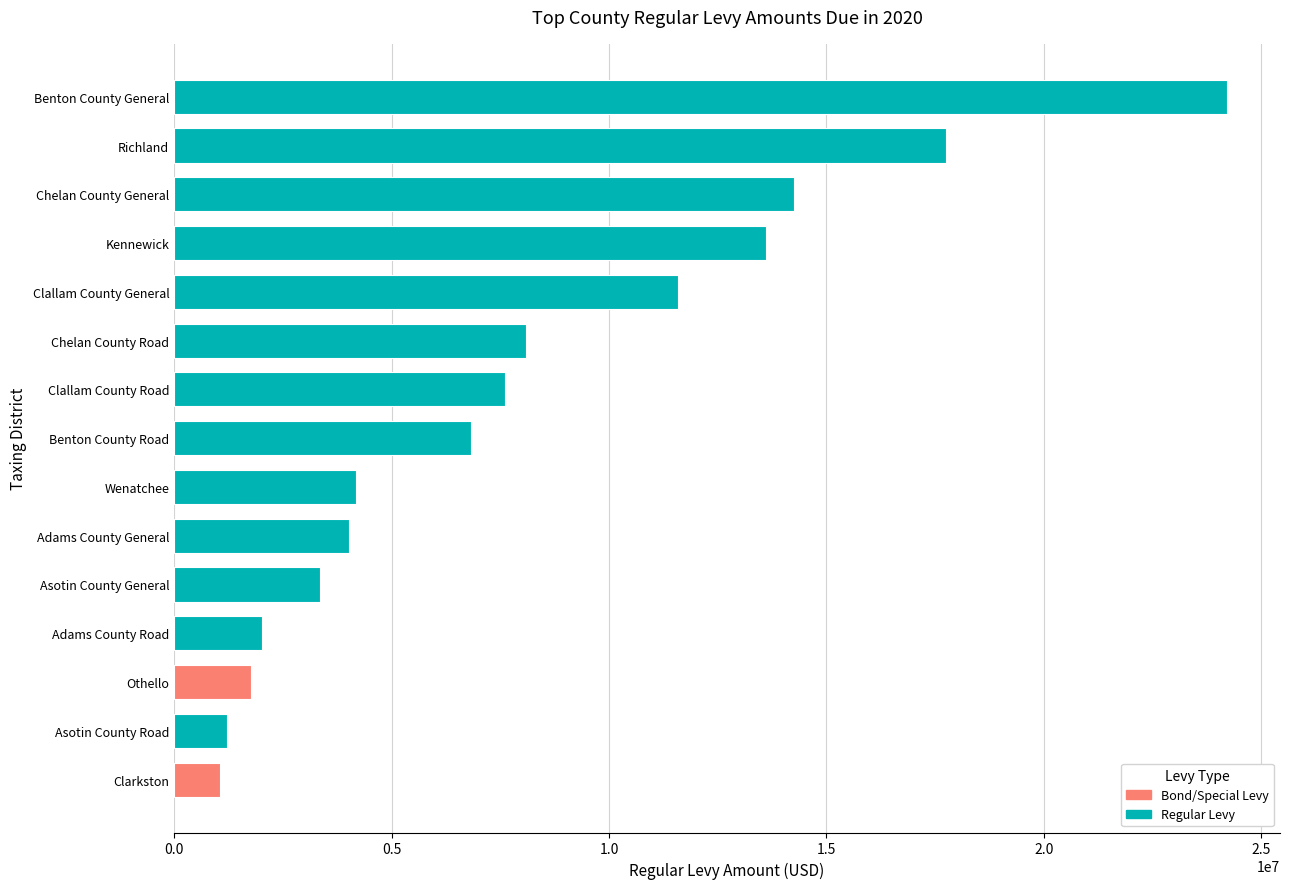

What is the minimum value shown in the chart?

1056052